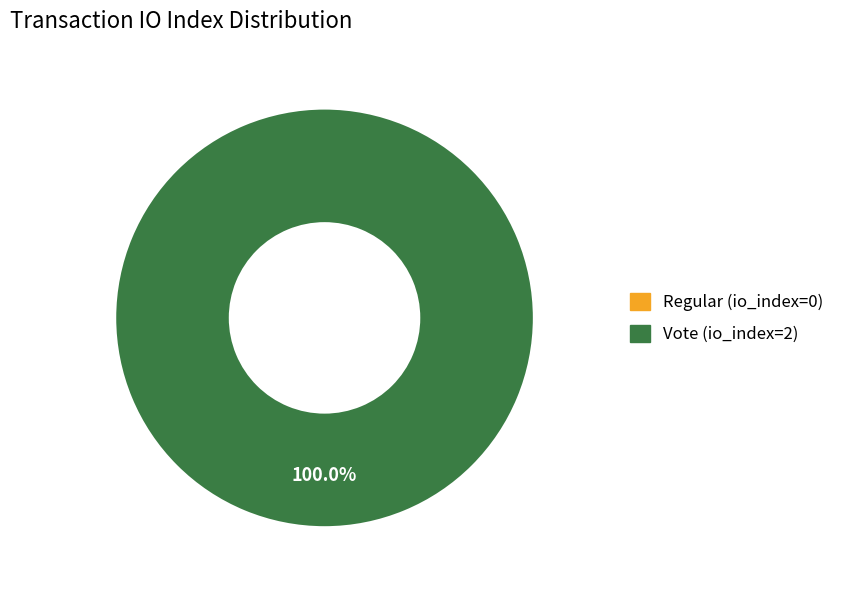

What percentage is NOT represented by Regular (io_index=0)?

100.0%